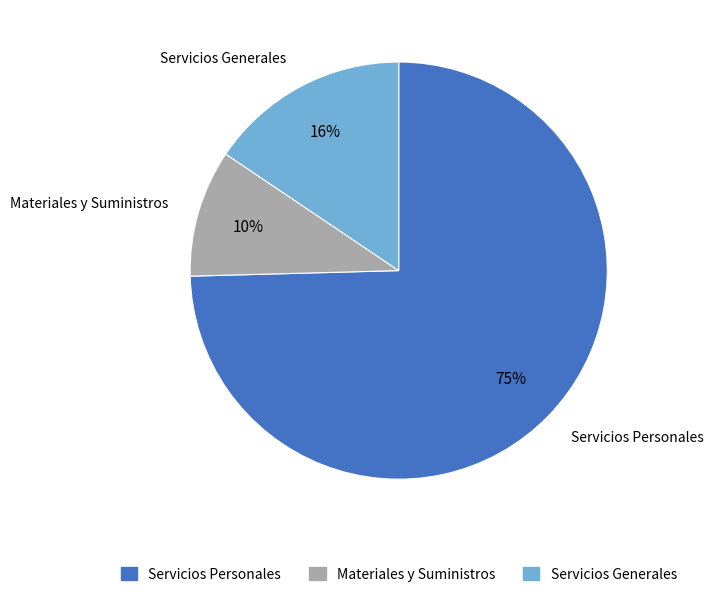

To the nearest percent, what portion does Servicios Generales represent?

16%